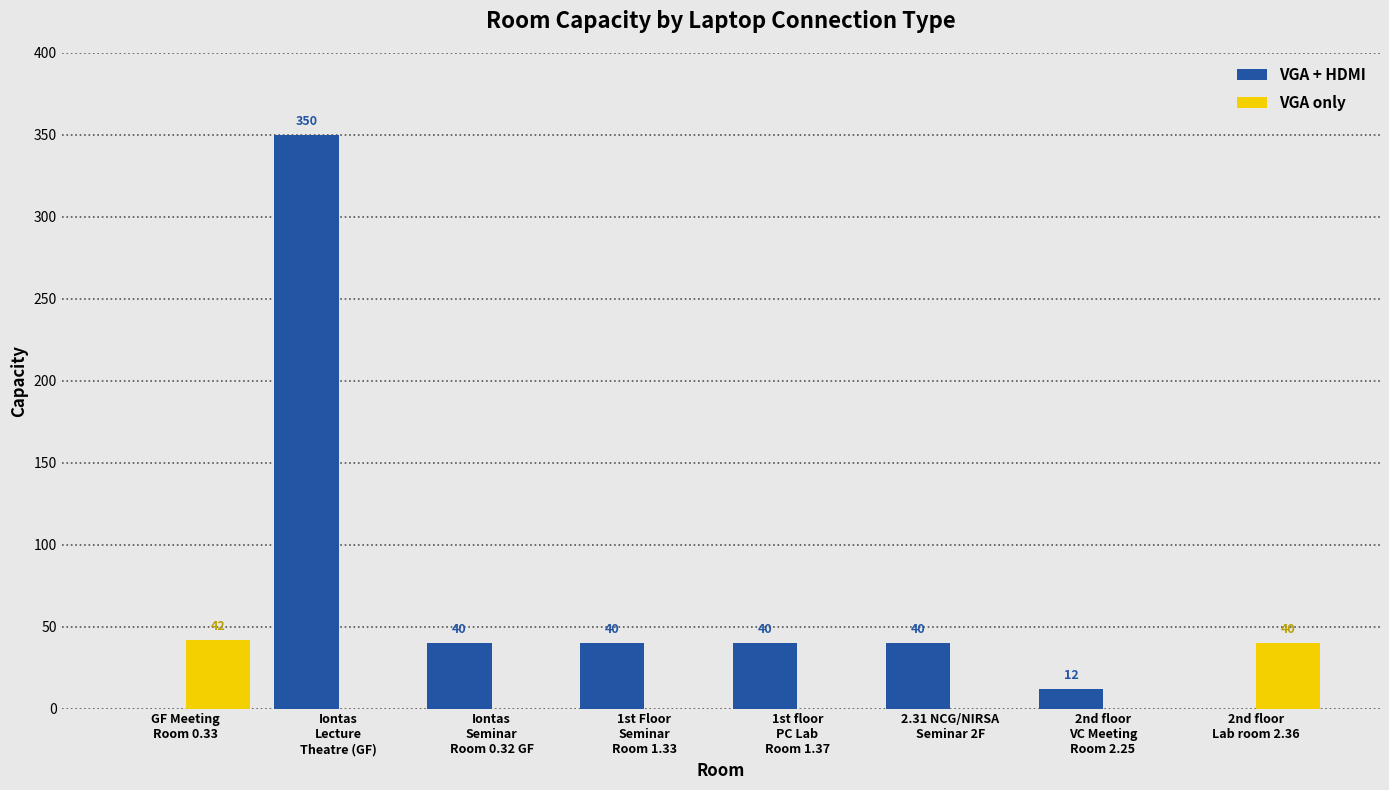

What is the maximum value for VGA + HDMI?

350